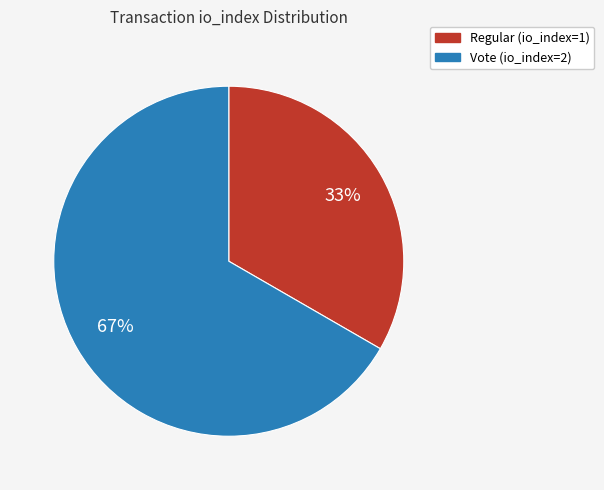

To the nearest percent, what is the combined percentage of Vote (io_index=2) and Regular (io_index=1)?

100%